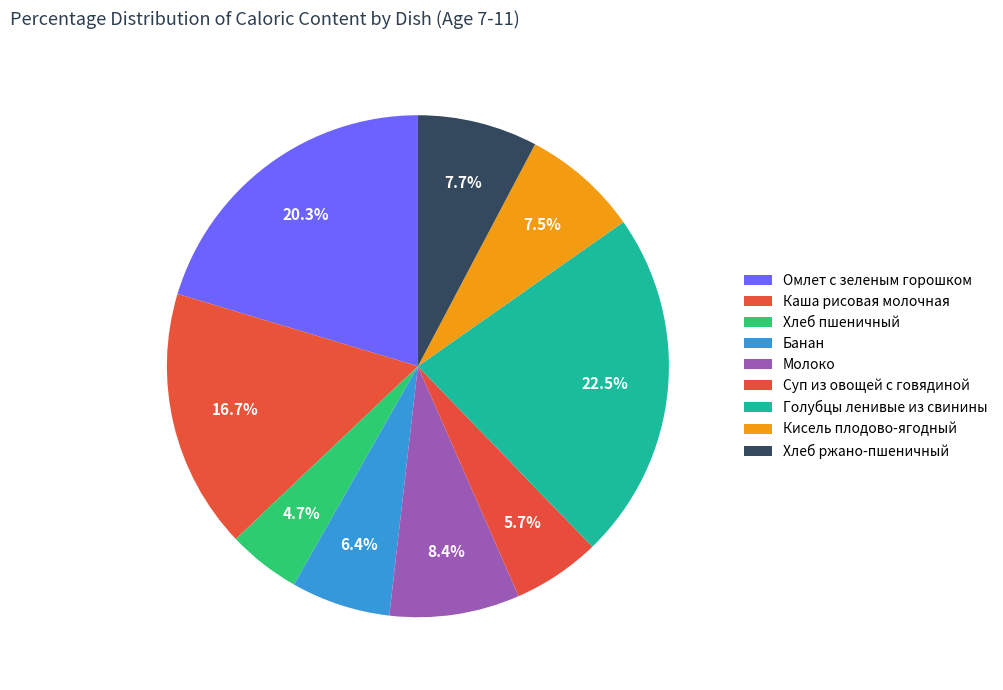

What is the change in value from Молоко to Голубцы ленивые из свинины?

+211.7